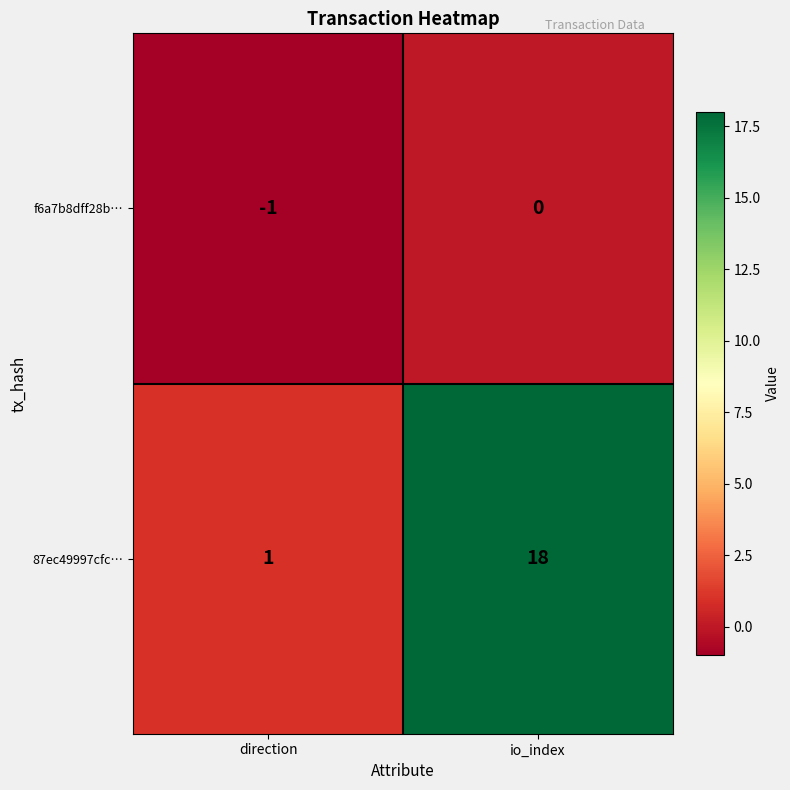

Reading left to right, extract all data points from this chart.

f6a7b8dff28b…: -1	0
87ec49997cfc…: 1	18